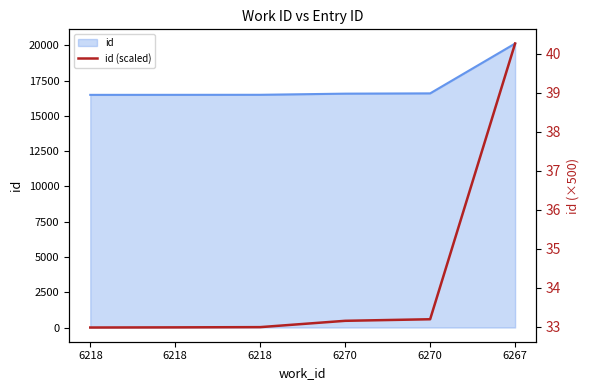

How many lines are shown in the chart?

1